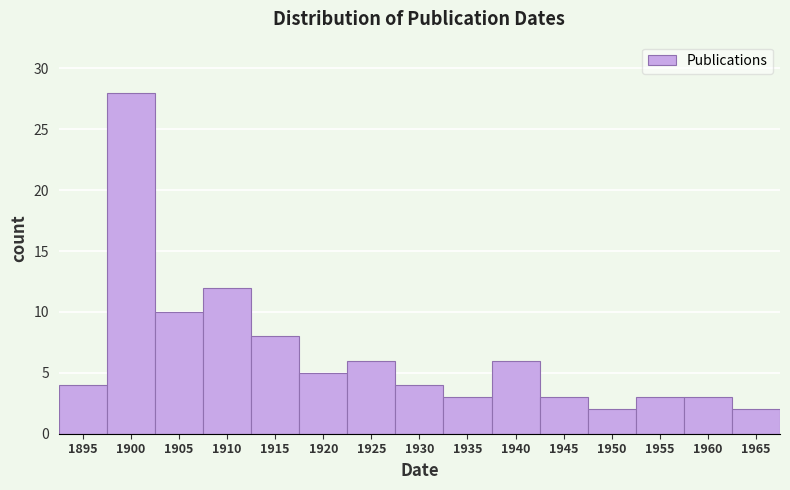

Reading right to left, list all the values displayed in this chart.

2	3	3	2	3	6	3	4	6	5	8	12	10	28	4